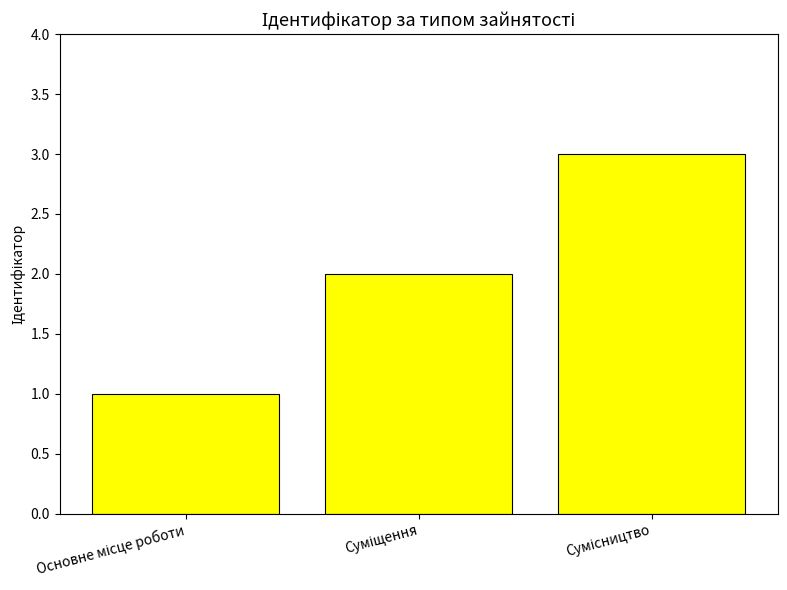

What is the average value?

2